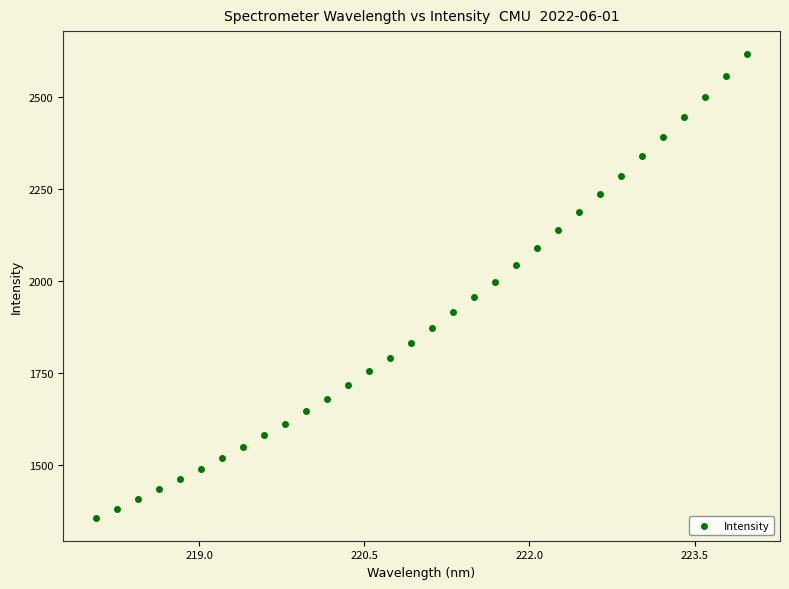

What is the range of Y values (max minus min)?

1259.1